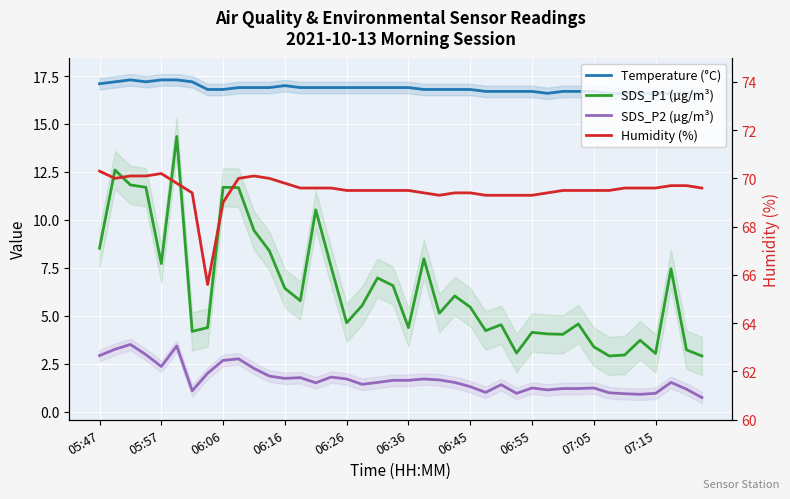

What is the difference between the maximum and second lowest values in the SDS_P2 (µg/m³) series?

2.6